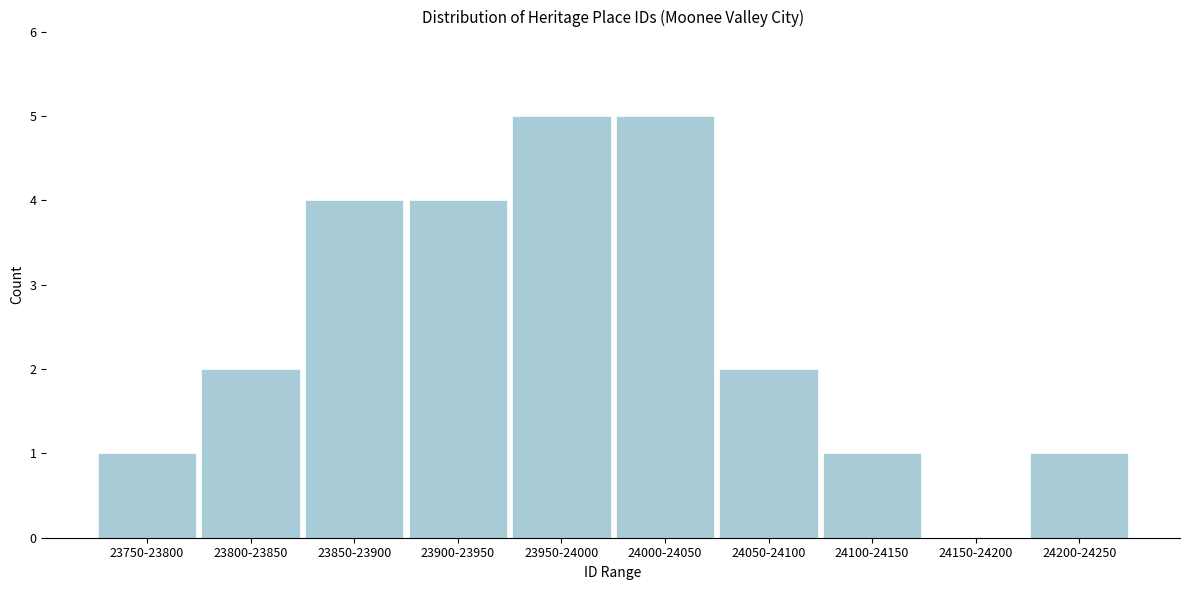

Reading left to right, transcribe all the data shown in this chart.

23750-23800=1	23800-23850=2	23850-23900=4	23900-23950=4	23950-24000=5	24000-24050=5	24050-24100=2	24100-24150=1	24150-24200=0	24200-24250=1